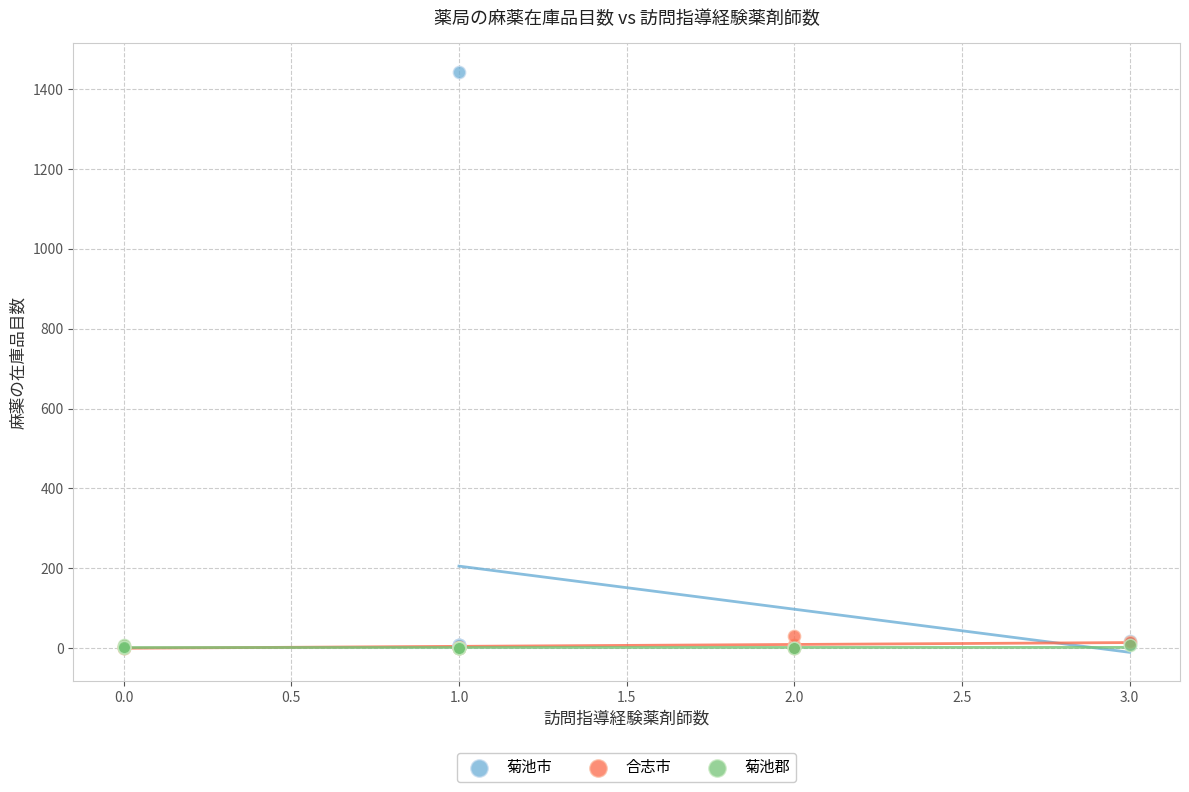

Which series reaches the maximum Y coordinate?

菊池市